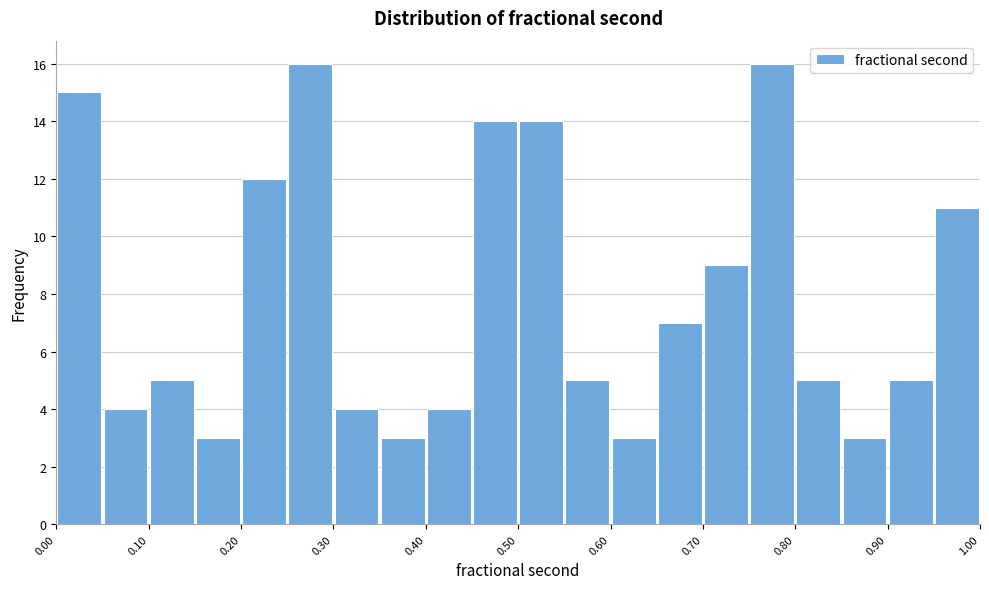

Reading left to right, list every bar in this chart as the range it spans on the x-axis followed by its height. The values are not printed on the chart, so give them approximately, as read against the axis.

0.00 to 0.05: 15
0.05 to 0.10: 4
0.10 to 0.15: 5
0.15 to 0.20: 3
0.20 to 0.25: 12
0.25 to 0.30: 16
0.30 to 0.35: 4
0.35 to 0.40: 3
0.40 to 0.45: 4
0.45 to 0.50: 14
0.50 to 0.55: 14
0.55 to 0.60: 5
0.60 to 0.65: 3
0.65 to 0.70: 7
0.70 to 0.75: 9
0.75 to 0.80: 16
0.80 to 0.85: 5
0.85 to 0.90: 3
0.90 to 0.95: 5
0.95 to 1.00: 11